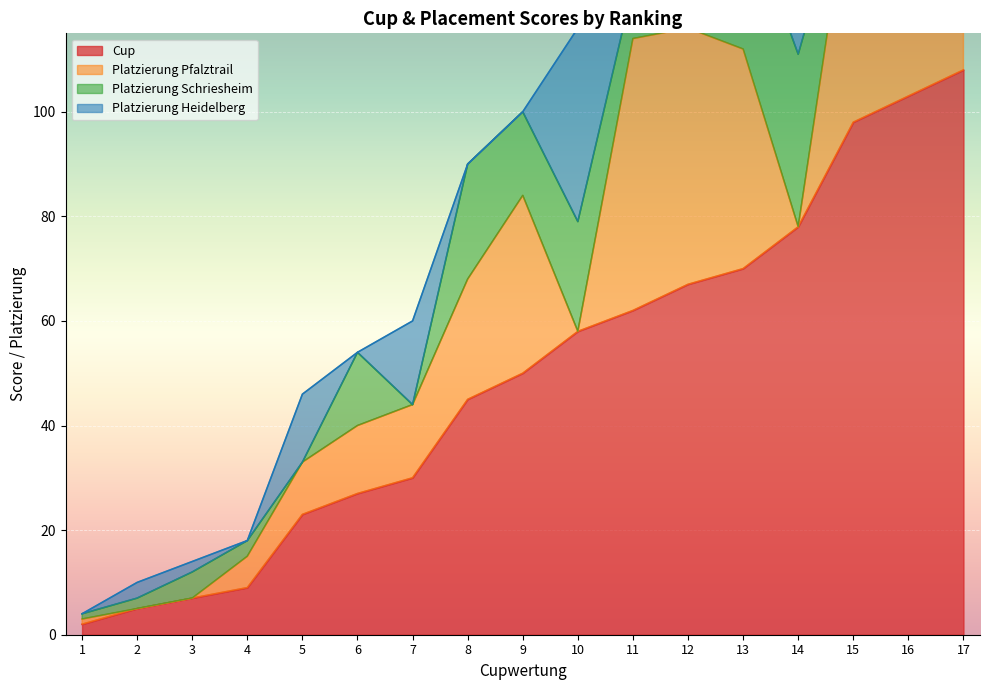

Rank the series by their average value, from highest to lowest.

Cup, Platzierung Pfalztrail, Platzierung Heidelberg, Platzierung Schriesheim